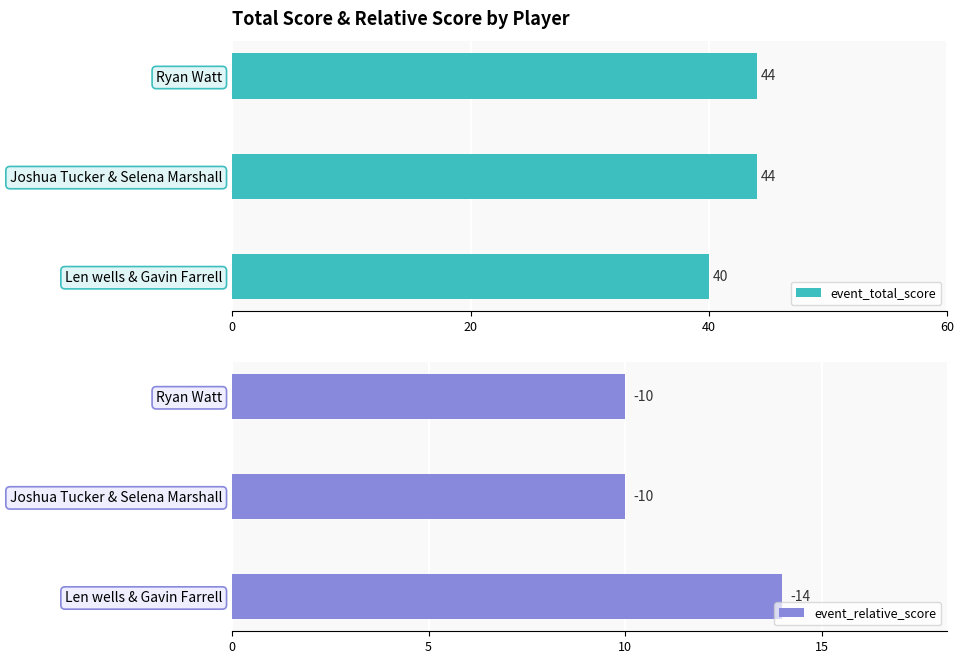

What is the maximum value for event_relative_score?

14